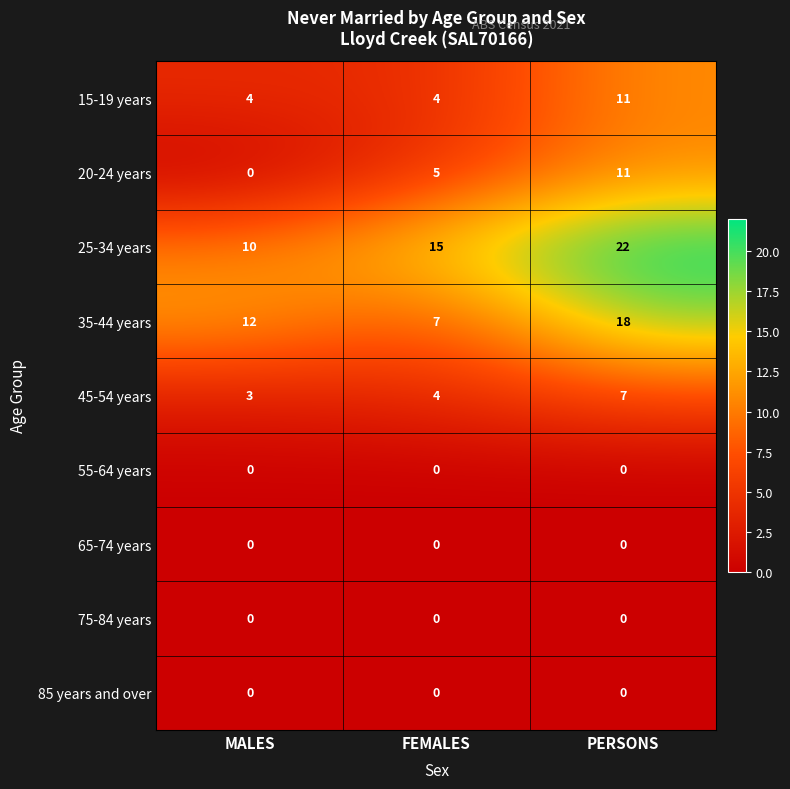

How many 15-19 years values are between 4 and 11?

3